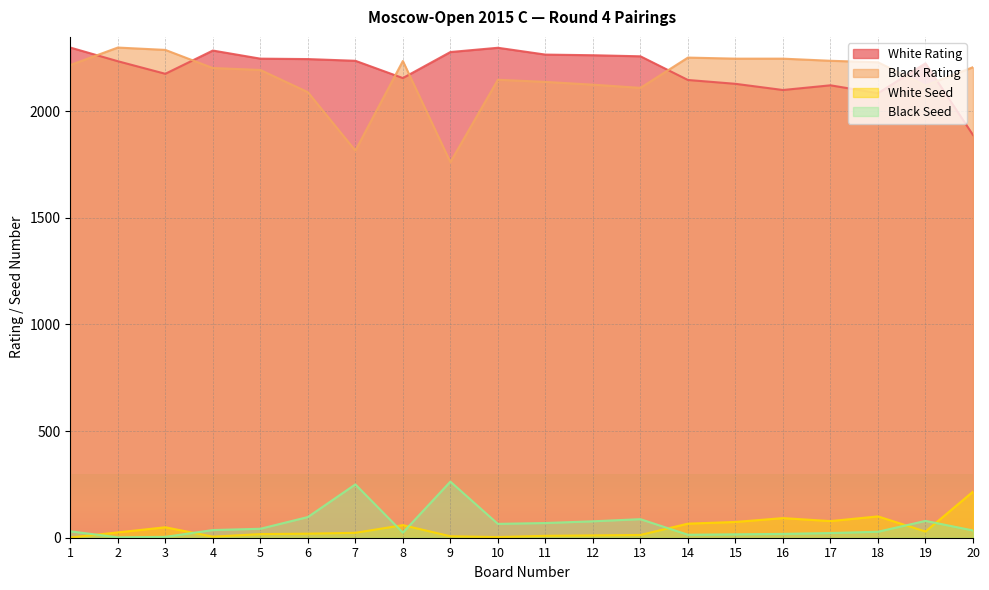

Rank the categories by White Seed value from lowest to highest.

1, 10, 4, 9, 11, 12, 13, 5, 6, 7, 2, 19, 3, 8, 14, 15, 17, 16, 18, 20